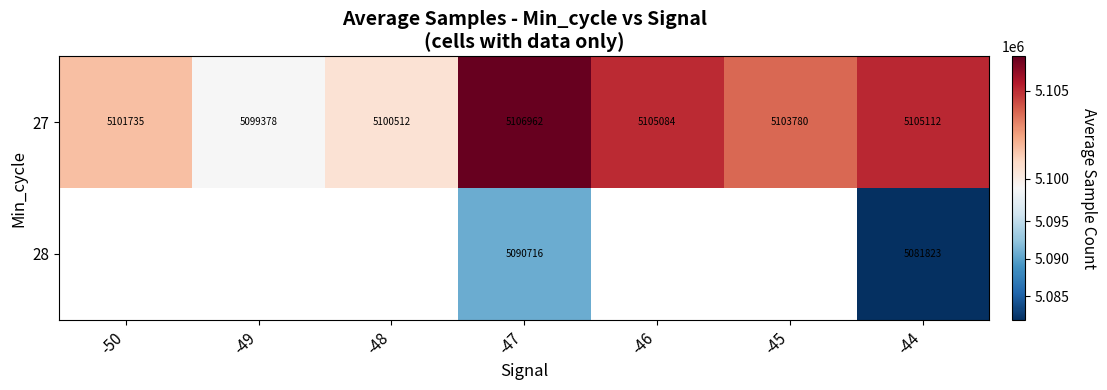

How many series are shown in this chart?

2